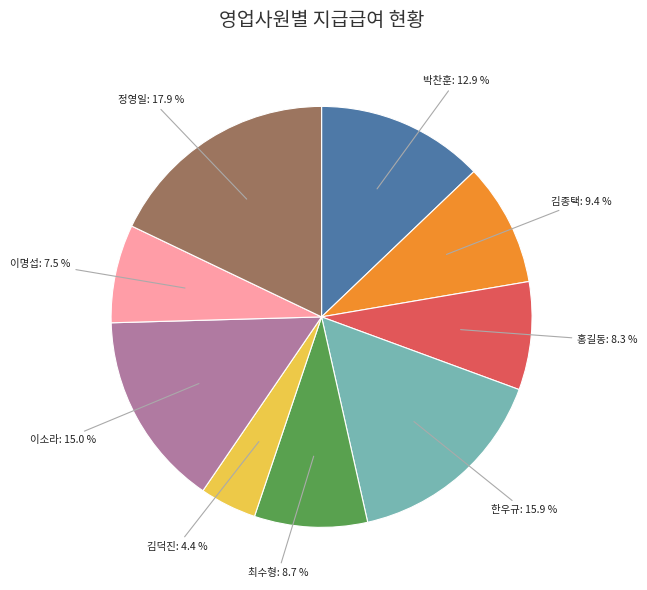

Count the number of slices in the pie.

9